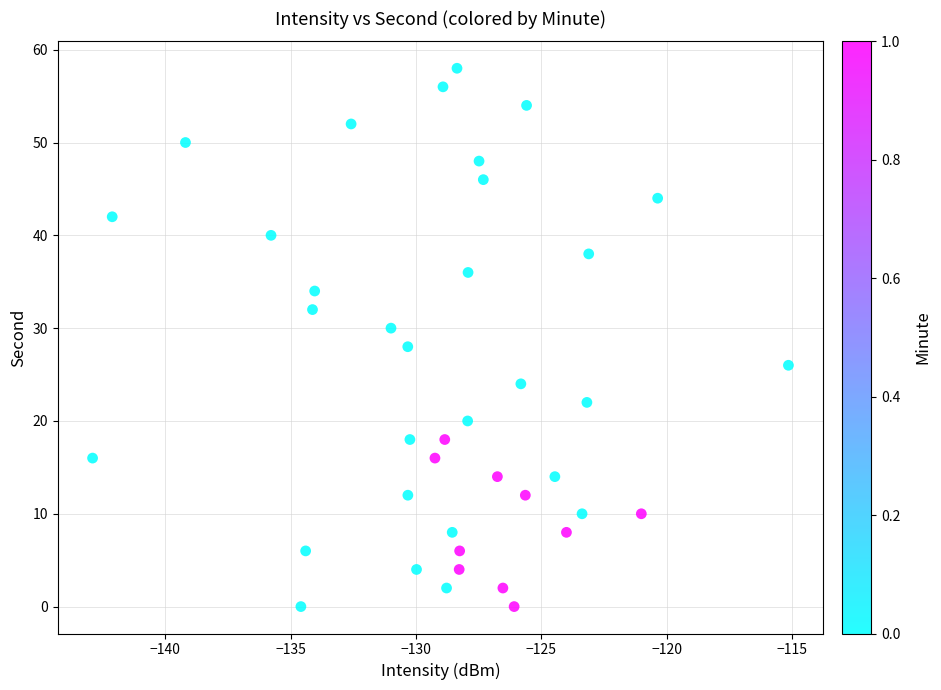

What is the range of Y values (max minus min)?

58